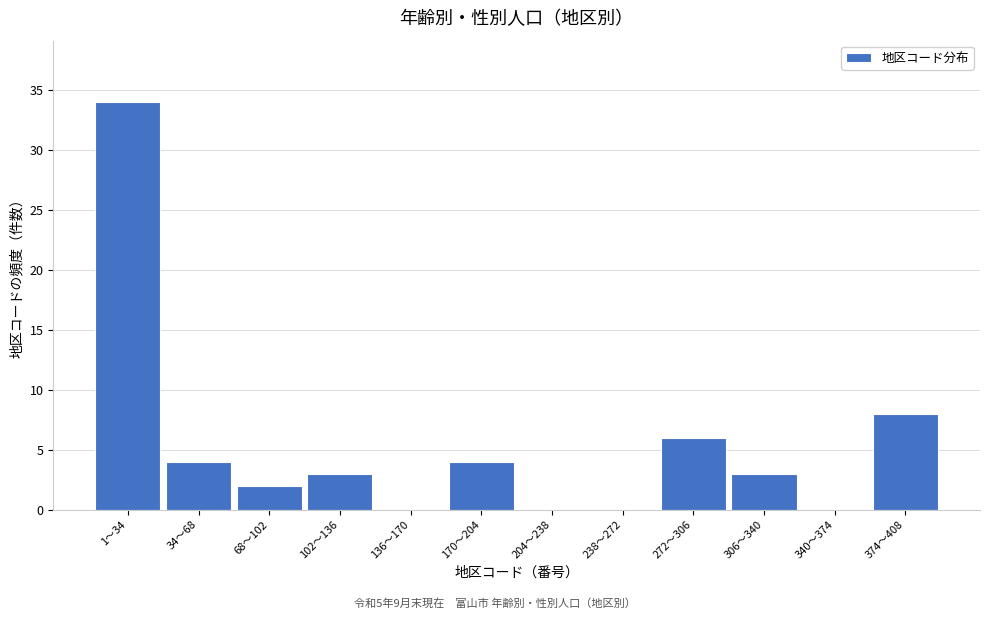

Reading right to left, list all the values displayed in this chart.

374〜408=8	340〜374=0	306〜340=3	272〜306=6	238〜272=0	204〜238=0	170〜204=4	136〜170=0	102〜136=3	68〜102=2	34〜68=4	1〜34=34